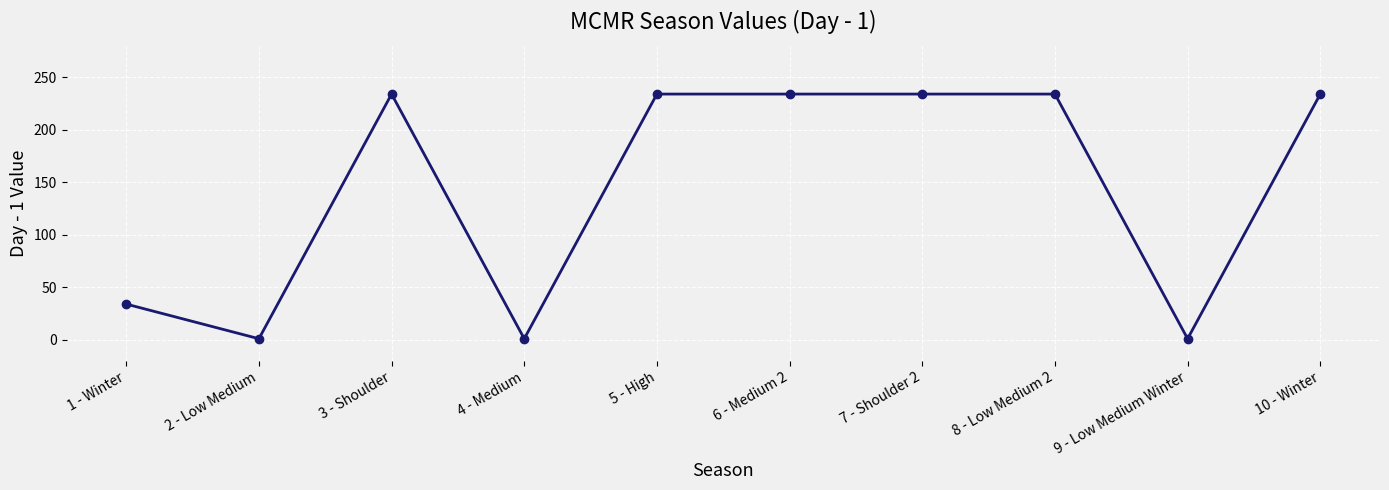

What is the label of the 5th point from the right?

6 - Medium 2